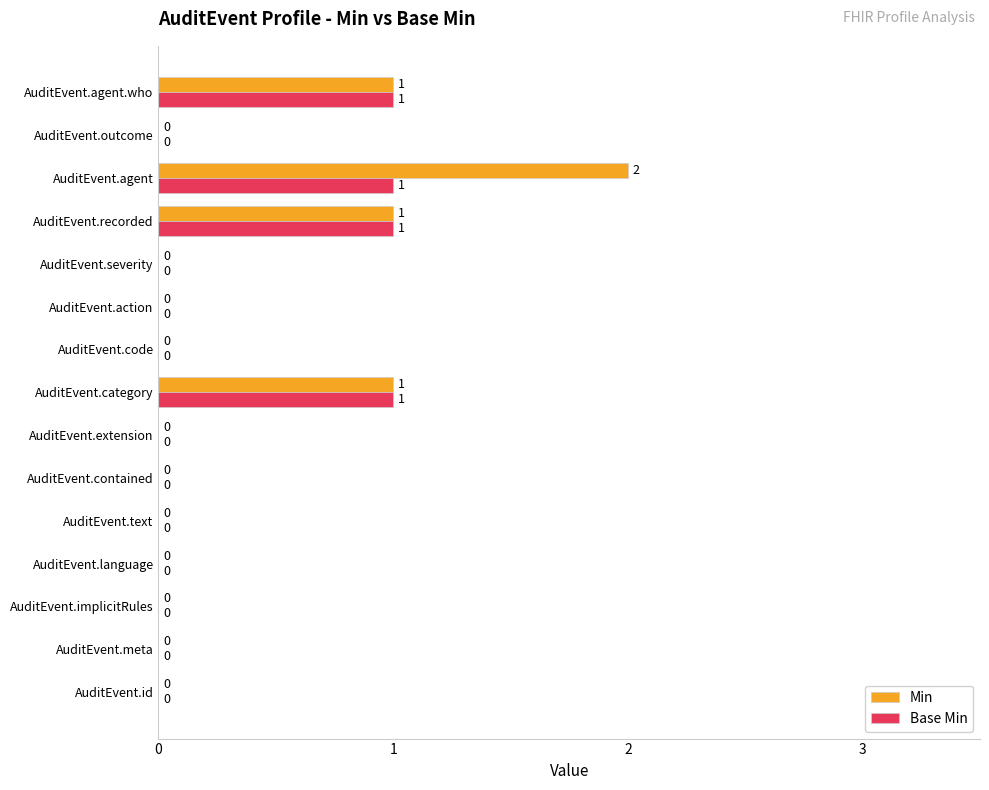

Is it true that Base Min equals 0 at AuditEvent.id?

True